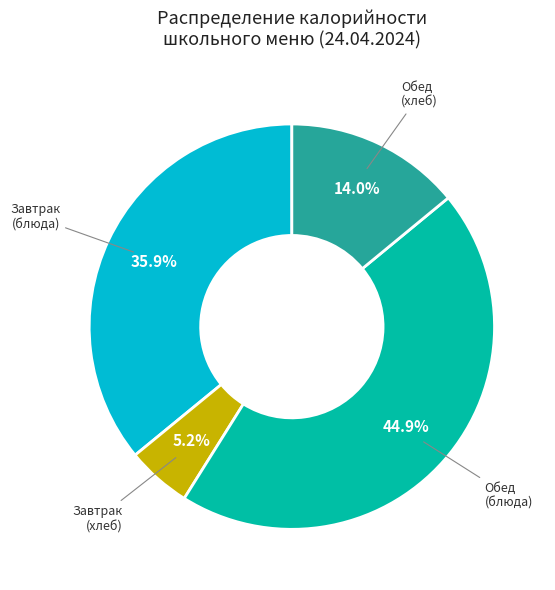

Is there a majority slice in this chart?

No